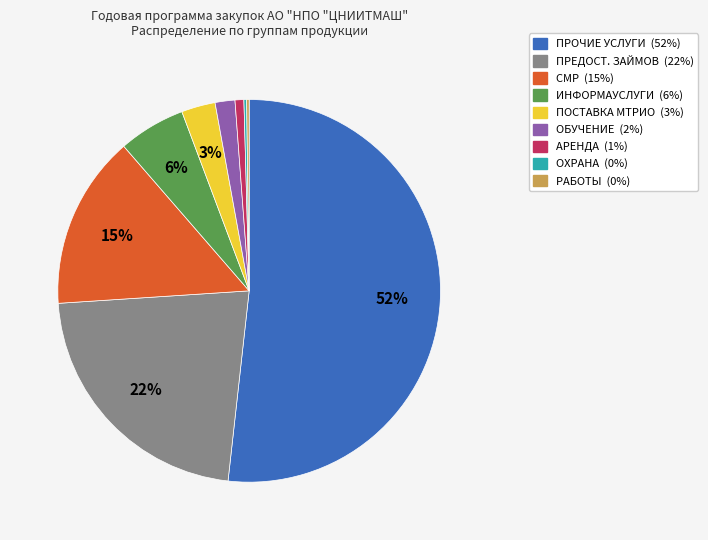

To the nearest percent, what is the average slice percentage?

11%